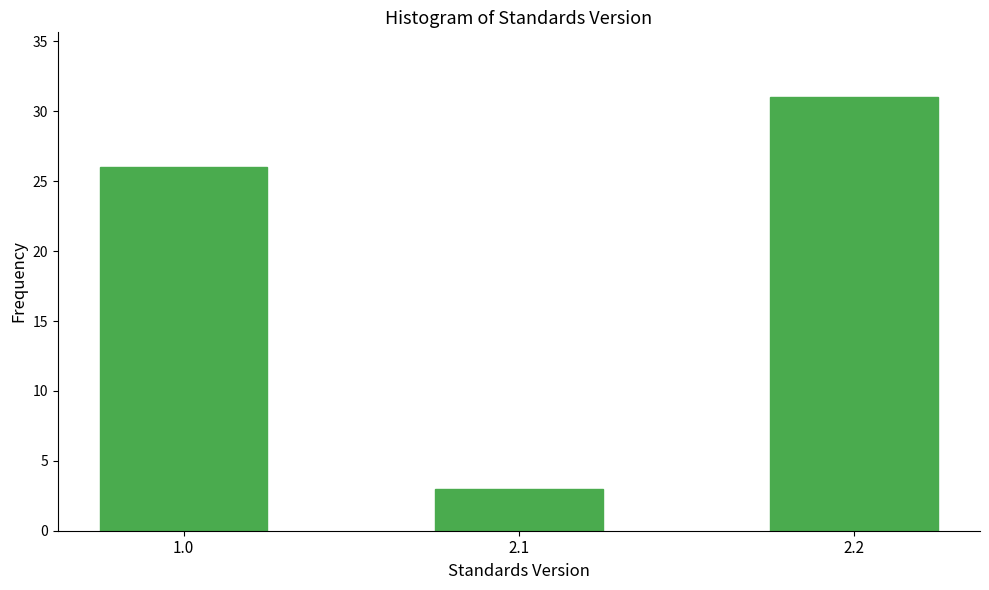

Reading left to right, transcribe all the data shown in this chart.

26	3	31